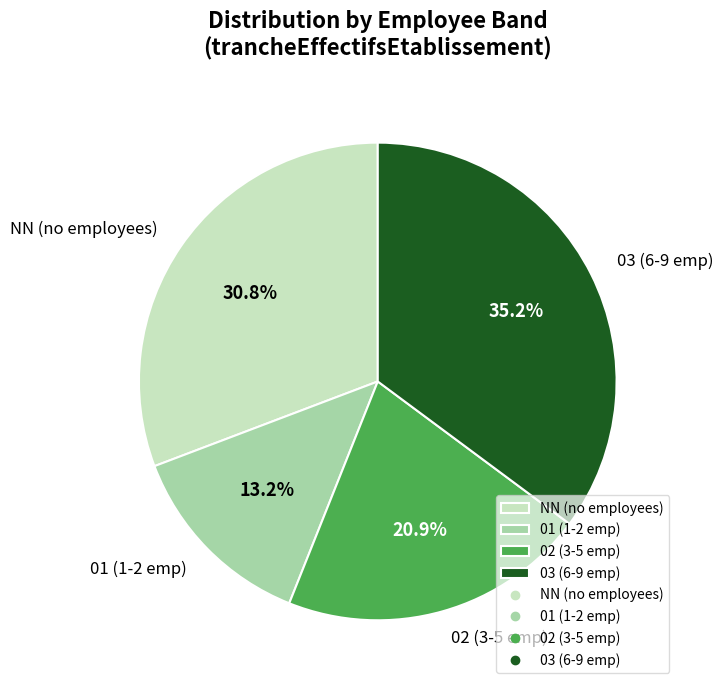

Combined, what portion of the pie is 02 and 03?

56.0%